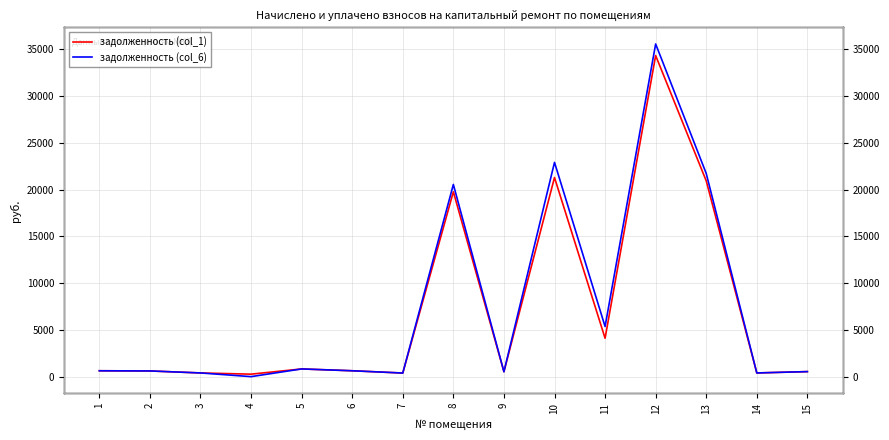

Where does the задолженность (col_6) series first go above 627?

1